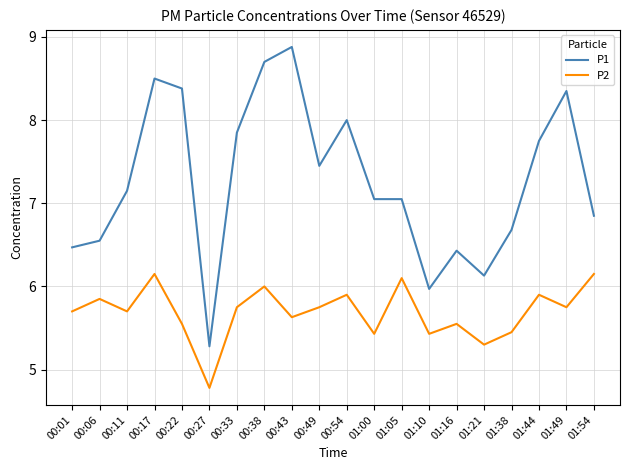

What position from the right is 00:38?

13